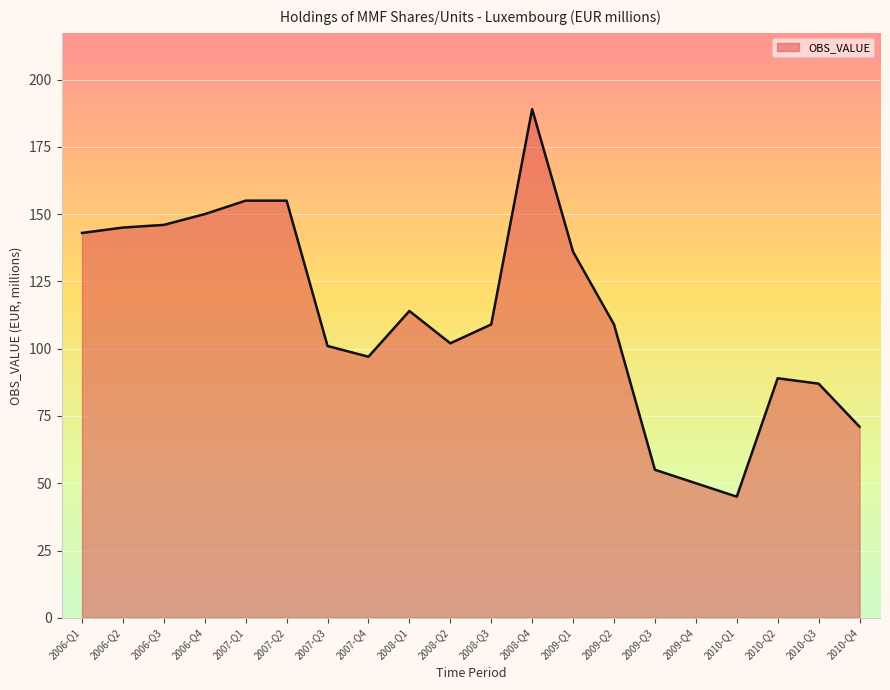

Which has a higher value, 2009-Q1 or 2008-Q2?

2009-Q1